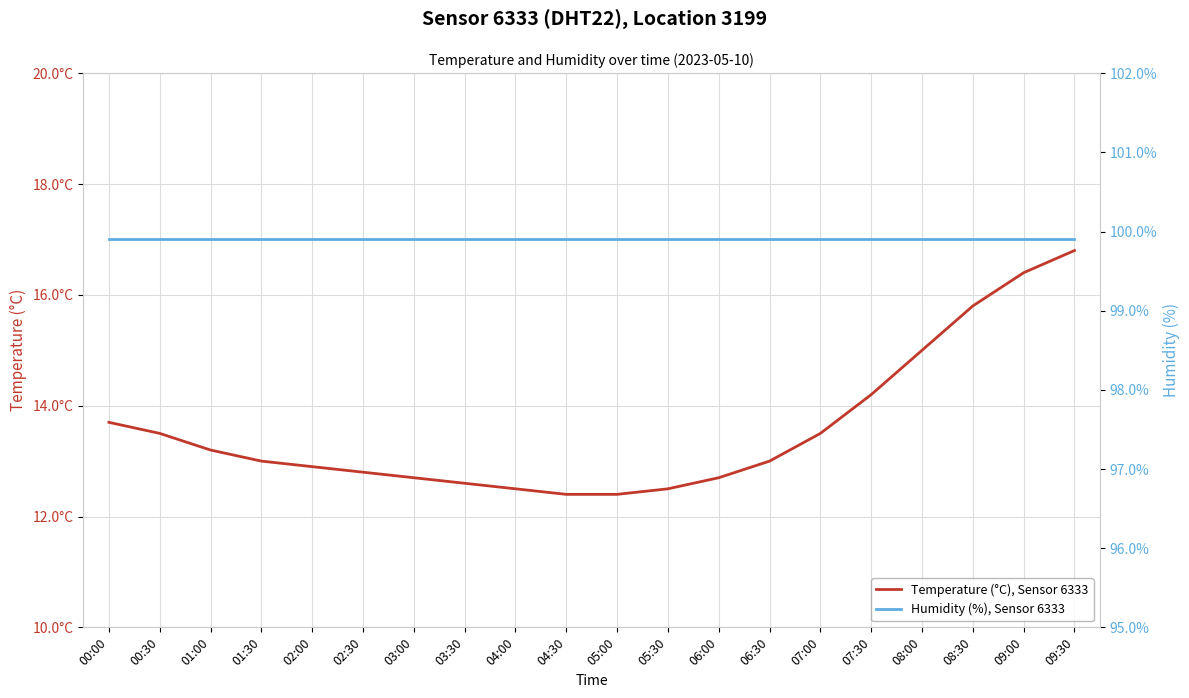

What is the spread (max minus min) of values at 02:30?

87.1